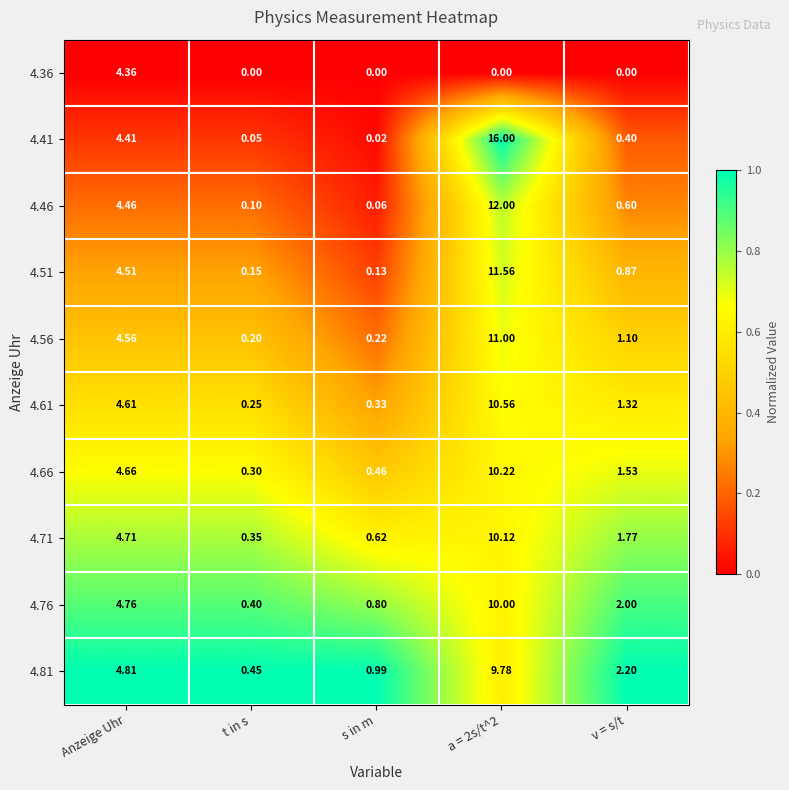

Is the value of 4.76 at t in s greater than the value of 4.71 at s in m?

No